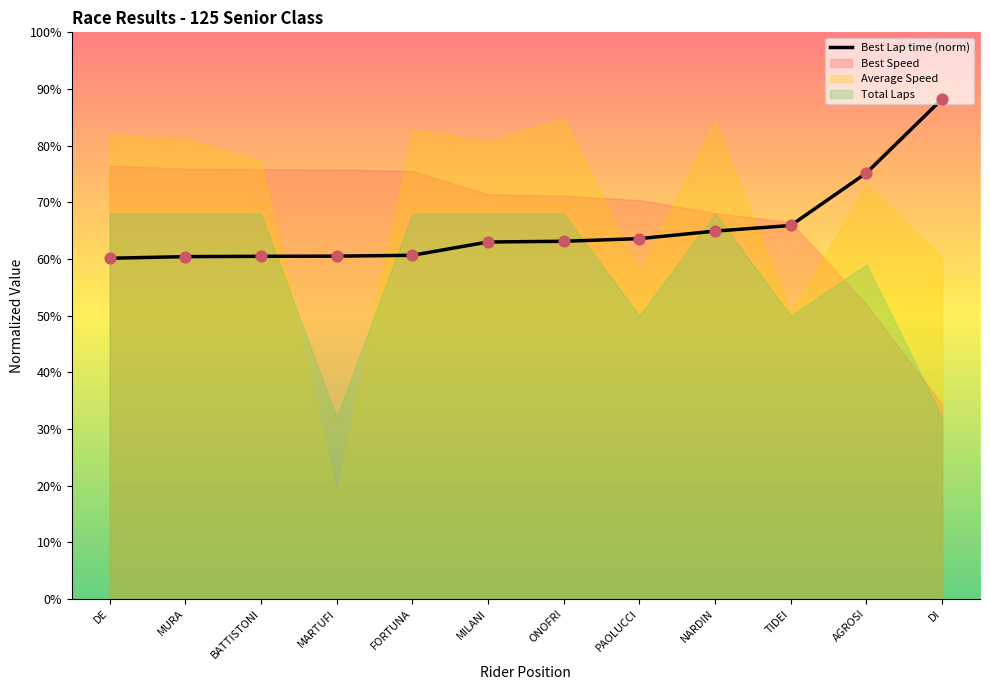

What is the change in value from FORTUNA to DI?

+27.6